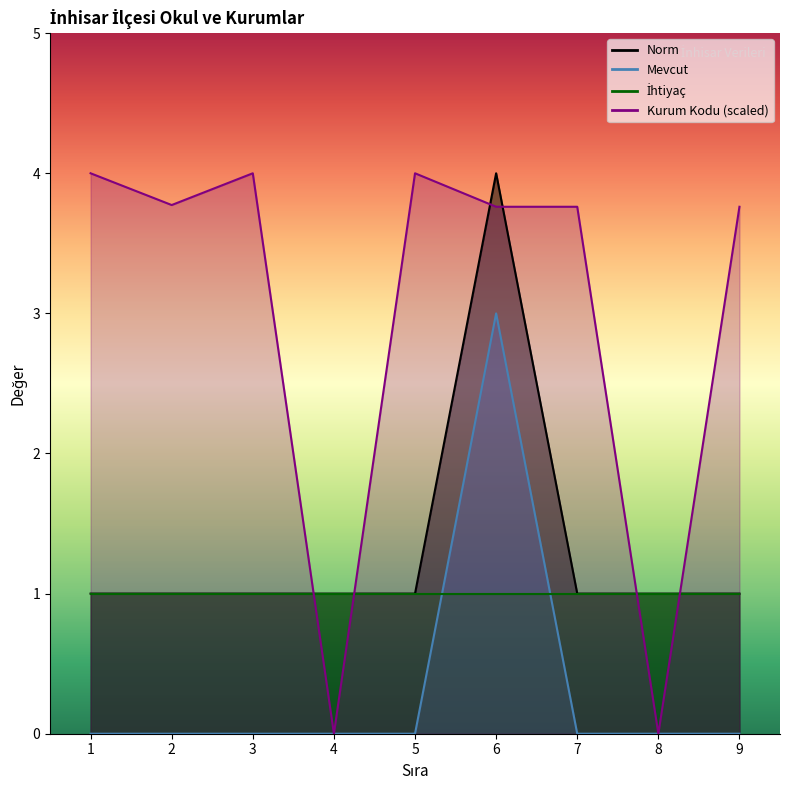

Which category has the lowest value across all series?

4